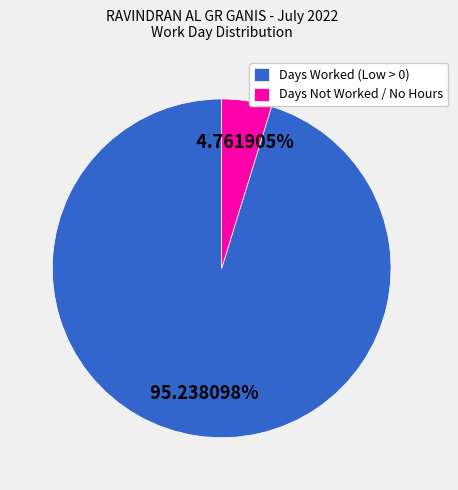

Which category has the smallest portion of the pie?

Days Not Worked / No Hours